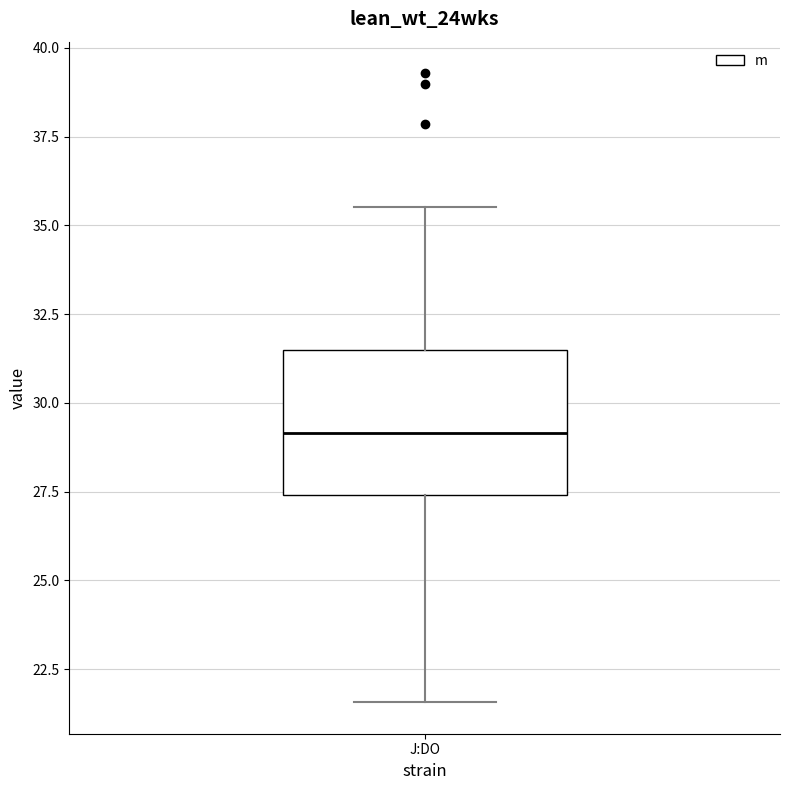

Read this box plot against the y-axis: the position of the median line, the range covered by the box, and the ends of both whiskers. The values are not printed on the chart, so give them approximately, as read against the axis.

median 29.0, box 27.5 to 31.5, whiskers 21.5 to 35.5